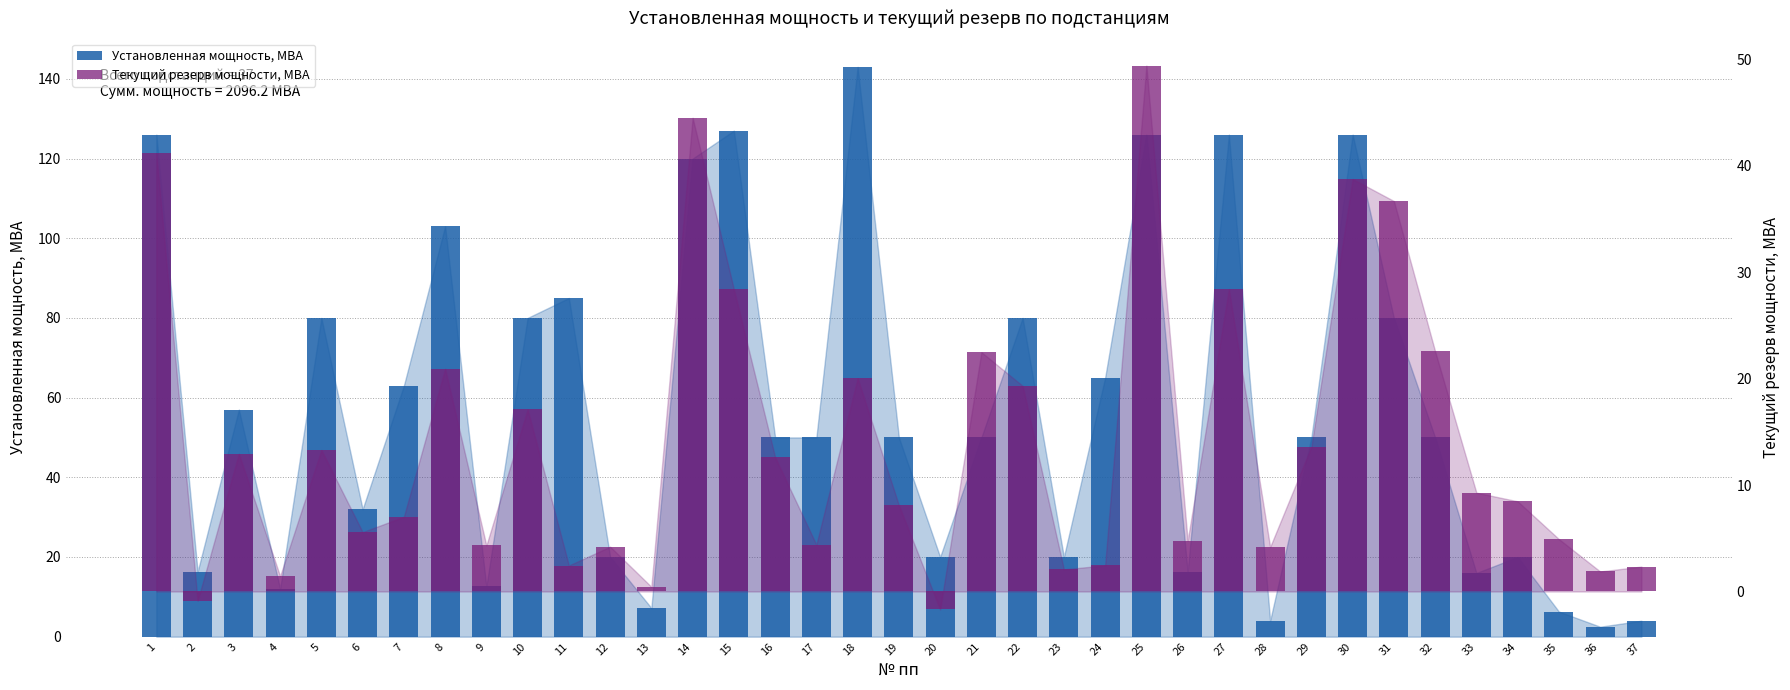

Rank the categories by Установленная мощность, МВА value from highest to lowest.

18, 15, 1, 25, 27, 30, 14, 8, 11, 5, 10, 22, 31, 24, 7, 3, 16, 17, 19, 21, 29, 32, 6, 12, 20, 23, 34, 2, 26, 33, 9, 4, 13, 35, 28, 37, 36